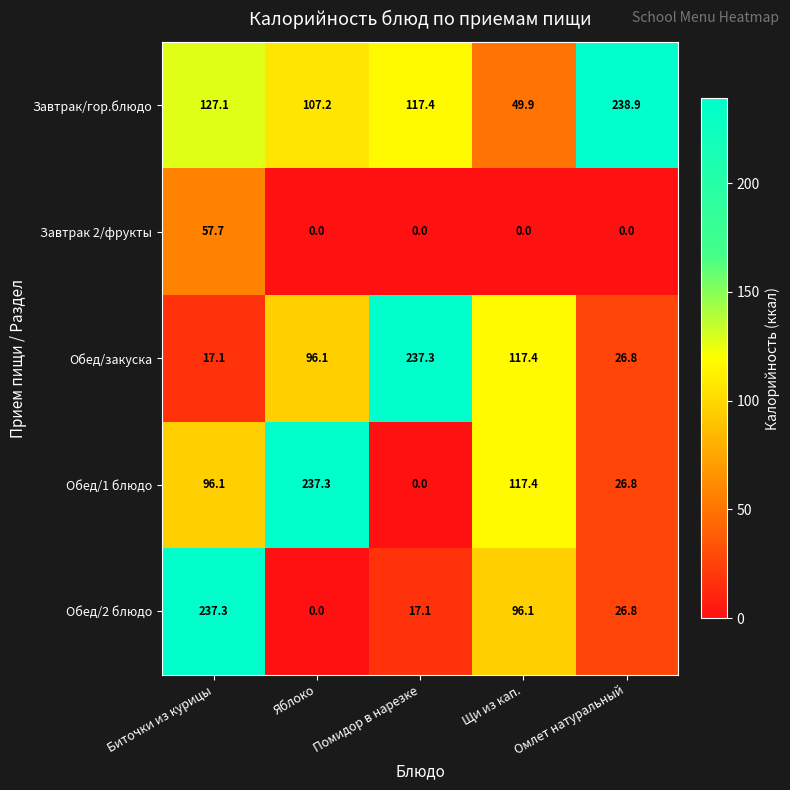

What is the spread (max minus min) of values at Помидор в нарезке?

237.3